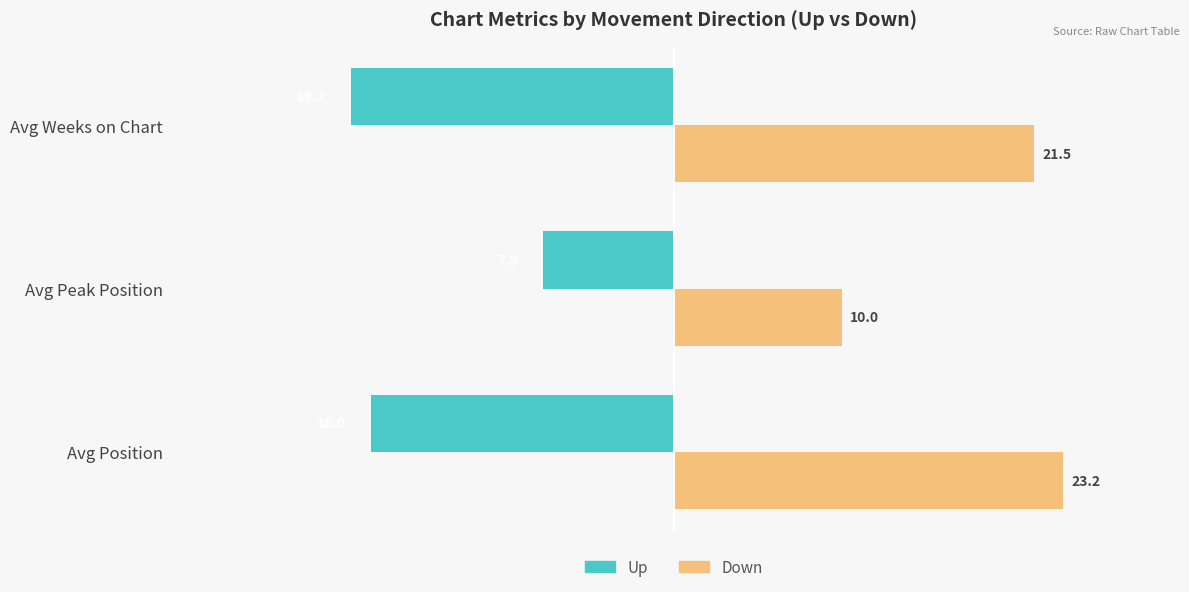

At which category is the sum across all series the highest?

Avg Position